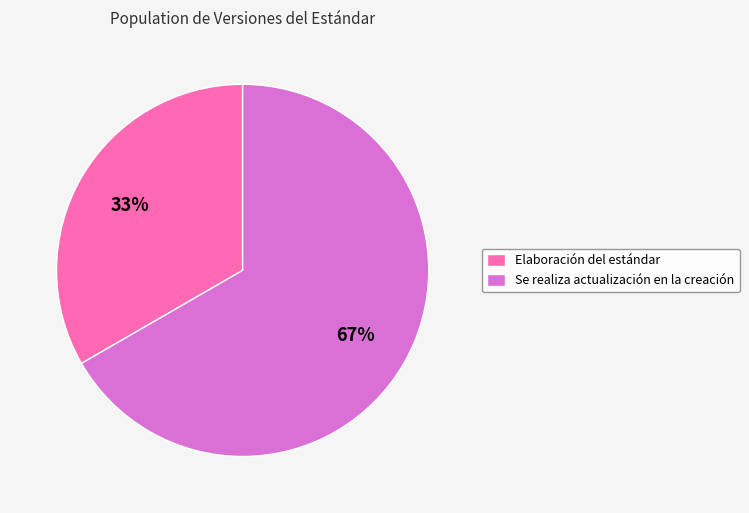

Count the number of slices in the pie.

2